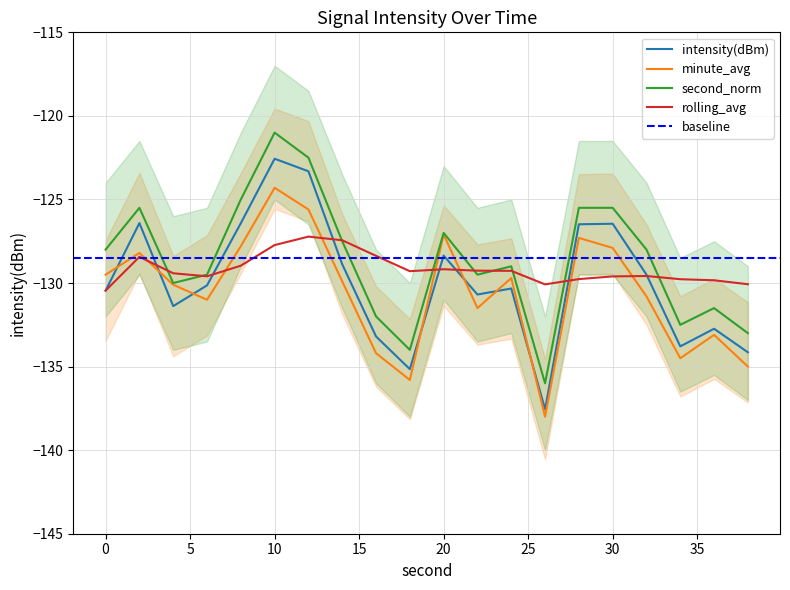

How many data points in minute_avg are above -129?

7